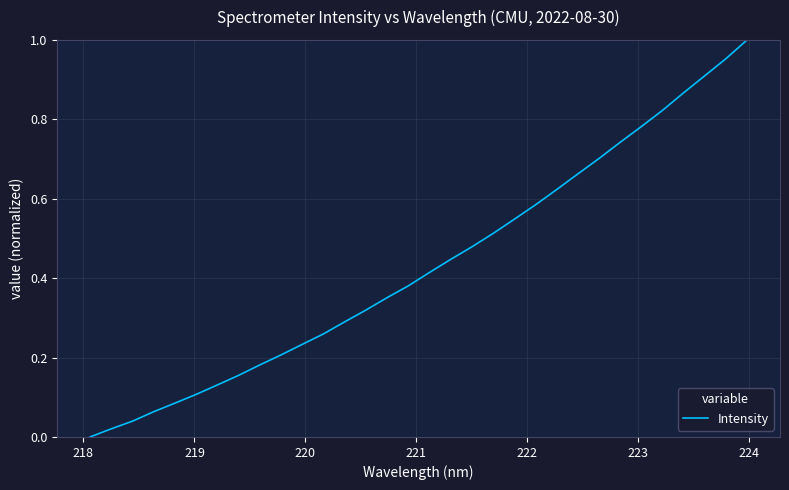

How many lines are shown in the chart?

1